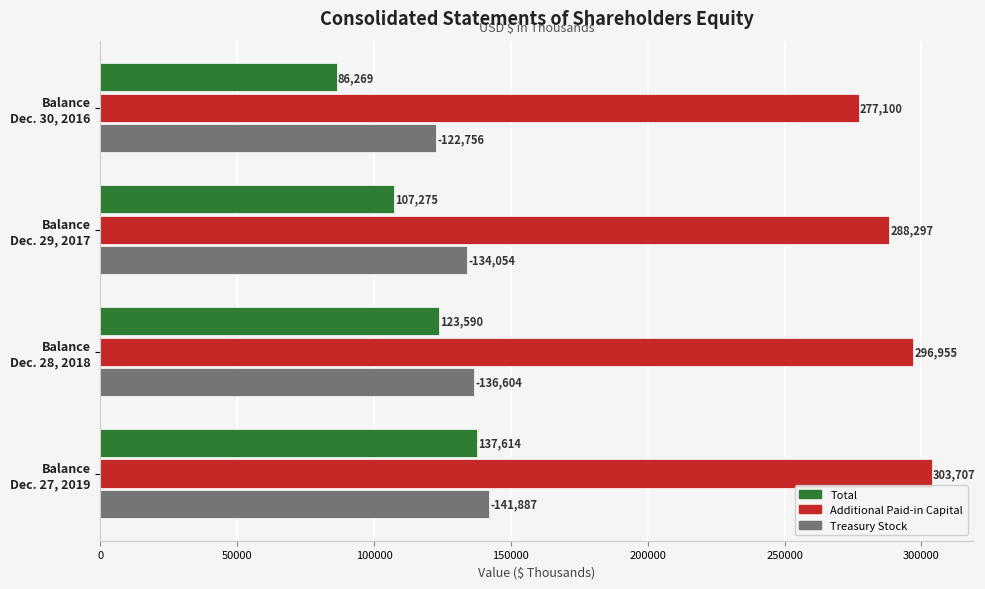

What is the difference between the maximum and minimum values in the Treasury Stock series?

19131